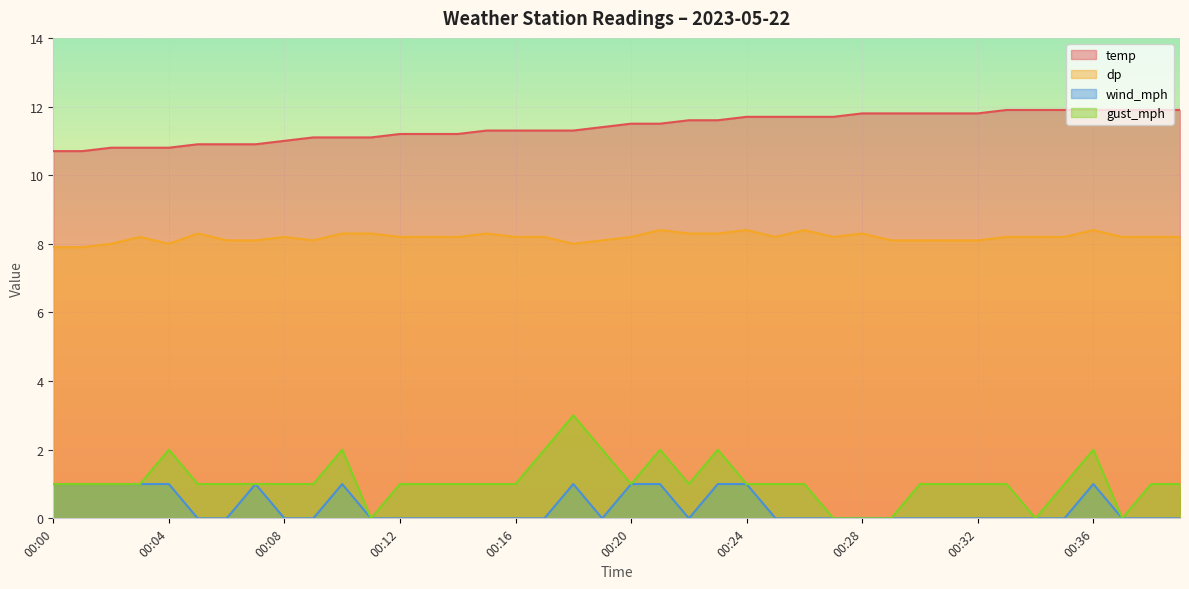

Which series has the largest total across all categories?

temp